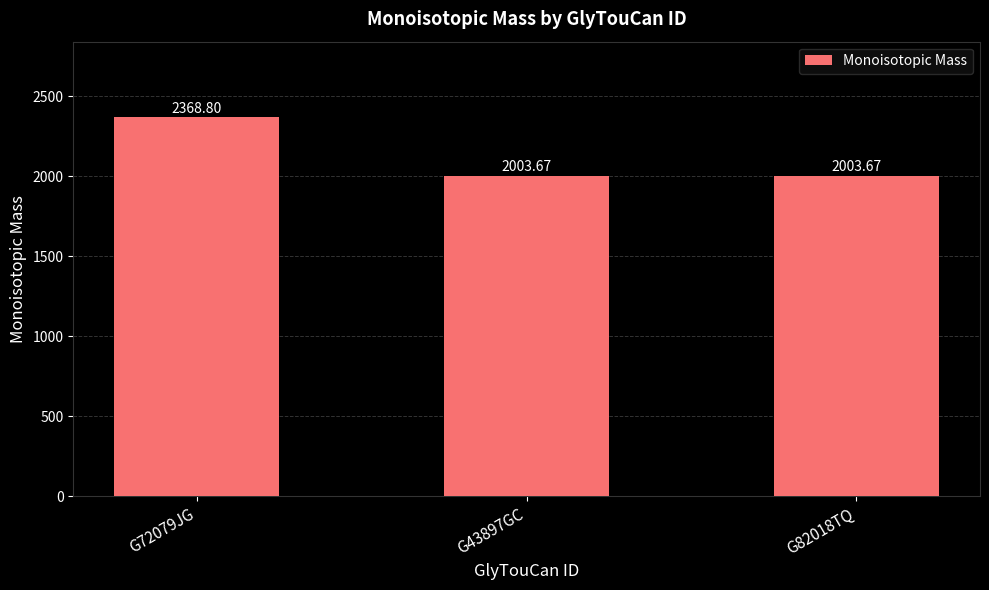

Reading left to right, what are all the values shown in this chart?

G72079JG=2368.8	G43897GC=2003.7	G82018TQ=2003.7